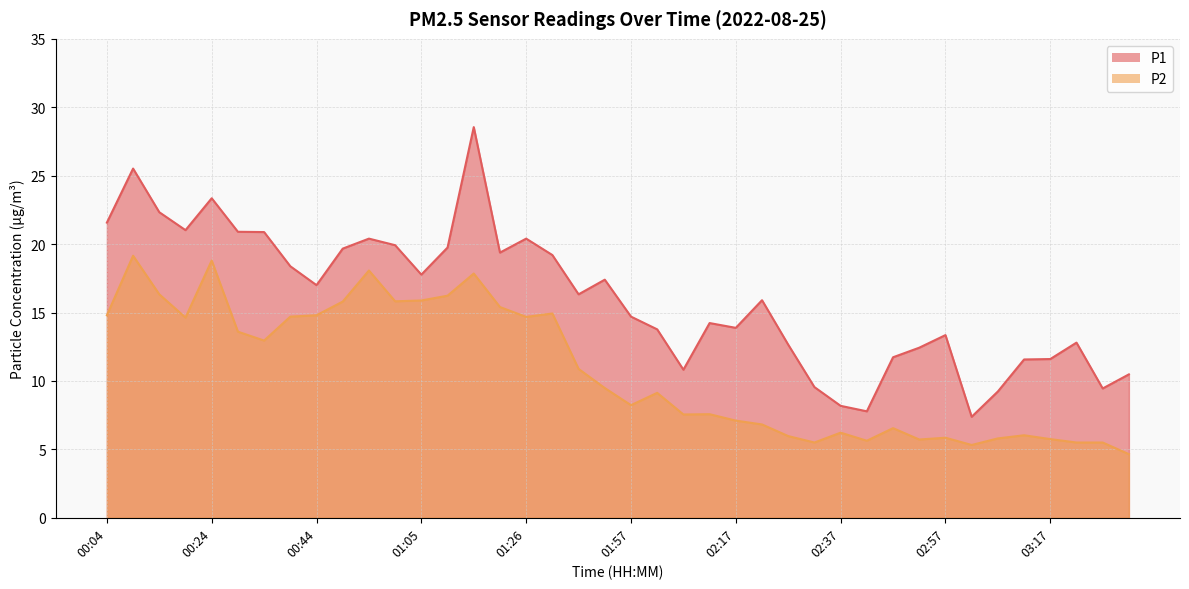

The P1 series shows 17.4 at 01:46. True or false?

True